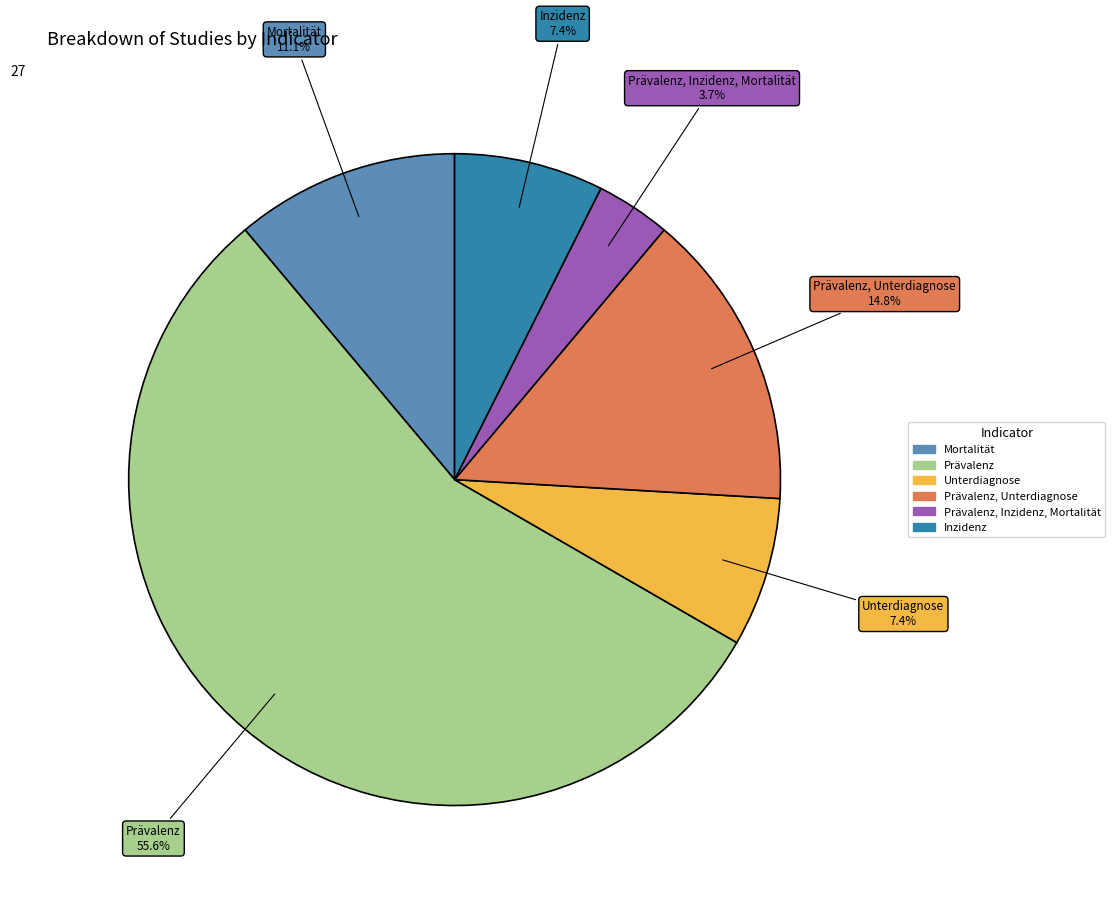

Is there a majority slice in this chart?

Yes